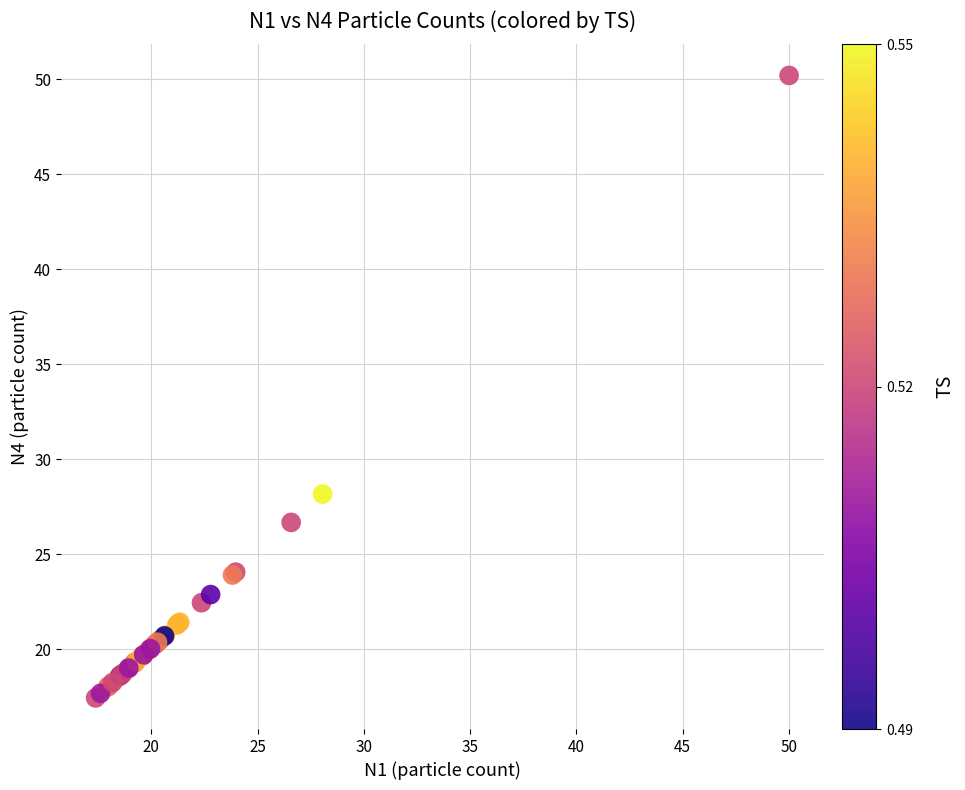

What Y value in the scatter plot is closest to 33?

28.2